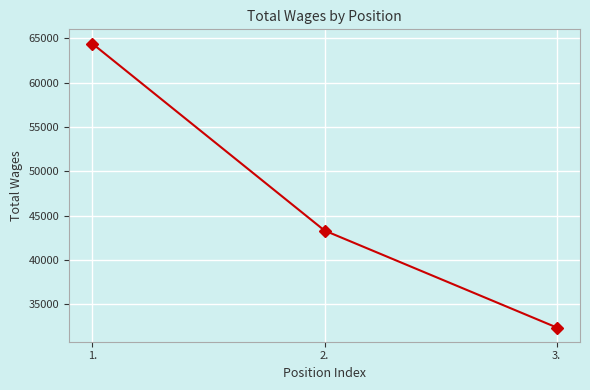

What is the ratio of the value at 2. to the value at 1.?

0.7